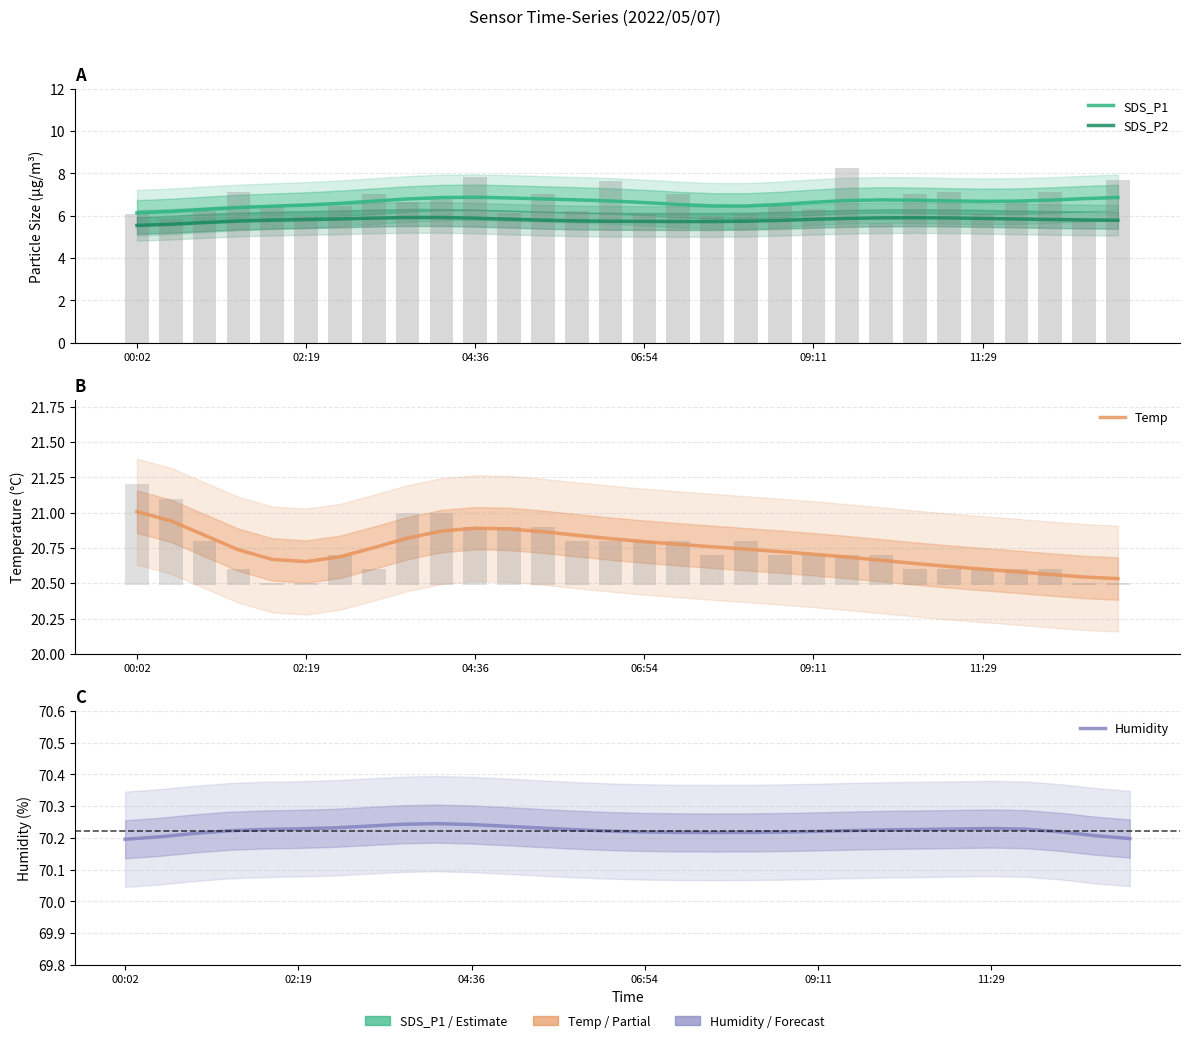

How many categories are shown in the chart?

30